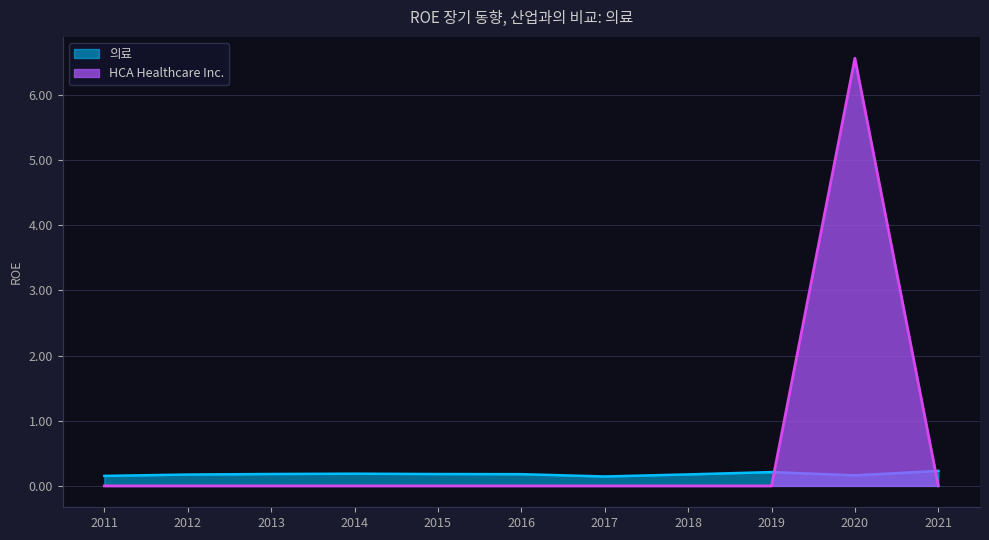

Reading left to right, what are all the values shown in this chart?

HCA Healthcare Inc.: 2021=0.0	2020=6.6	2019=0.0	2018=0.0	2017=0.0	2016=0.0	2015=0.0	2014=0.0	2013=0.0	2012=0.0	2011=0.0
의료: 2021=0.2	2020=0.2	2019=0.2	2018=0.2	2017=0.1	2016=0.2	2015=0.2	2014=0.2	2013=0.2	2012=0.2	2011=0.2